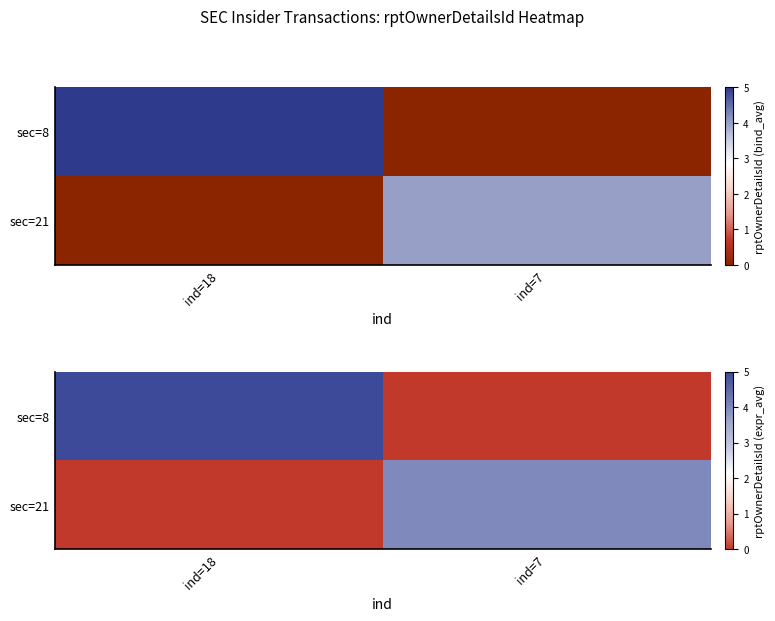

What is the difference between the sec=8 values at ind=7 and ind=18?

5